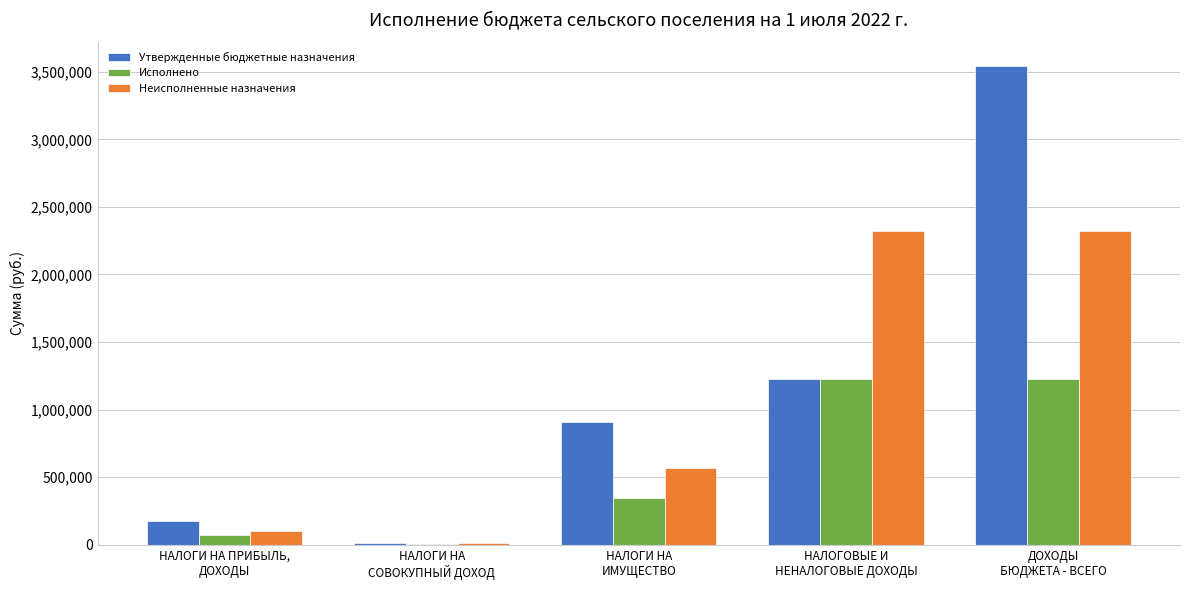

What is the sum of all Исполнено values?

2883076.8